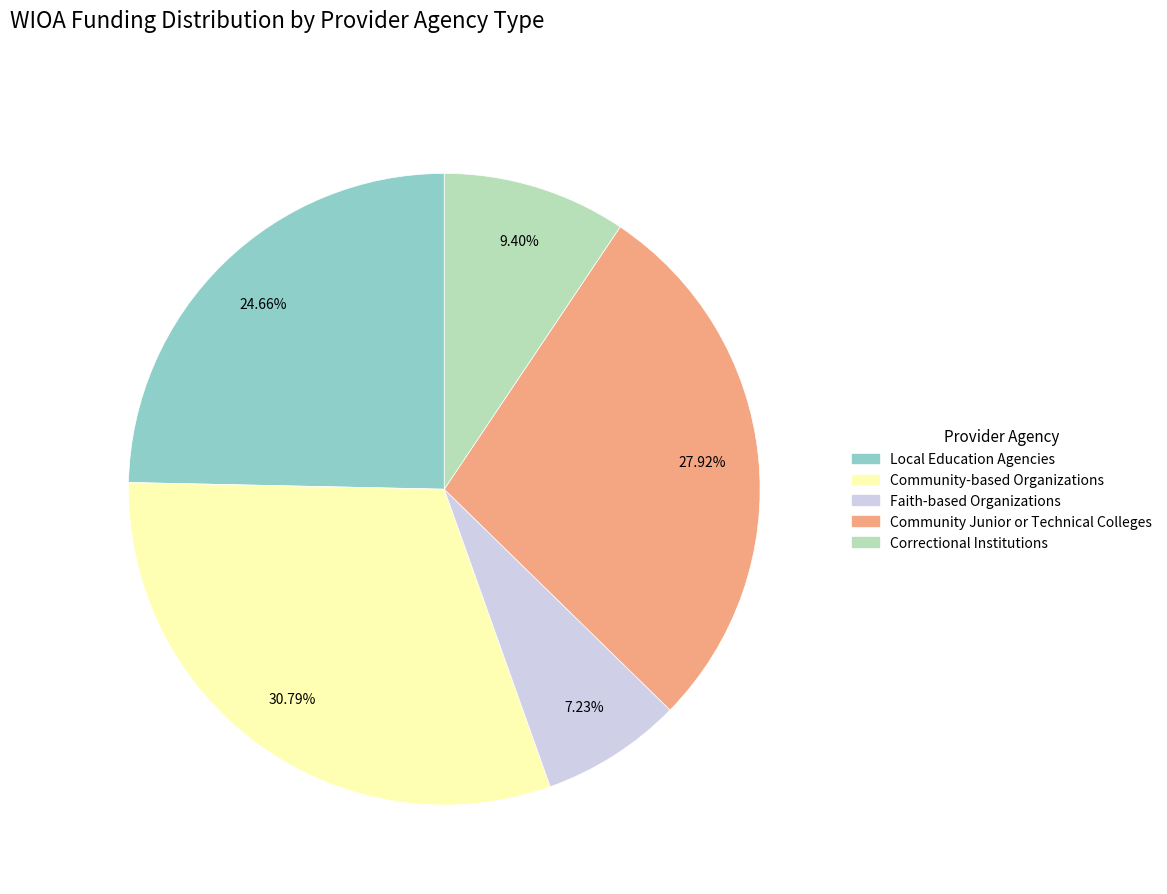

What percentage do Faith-based Organizations and Community-based Organizations together represent?

38.0%